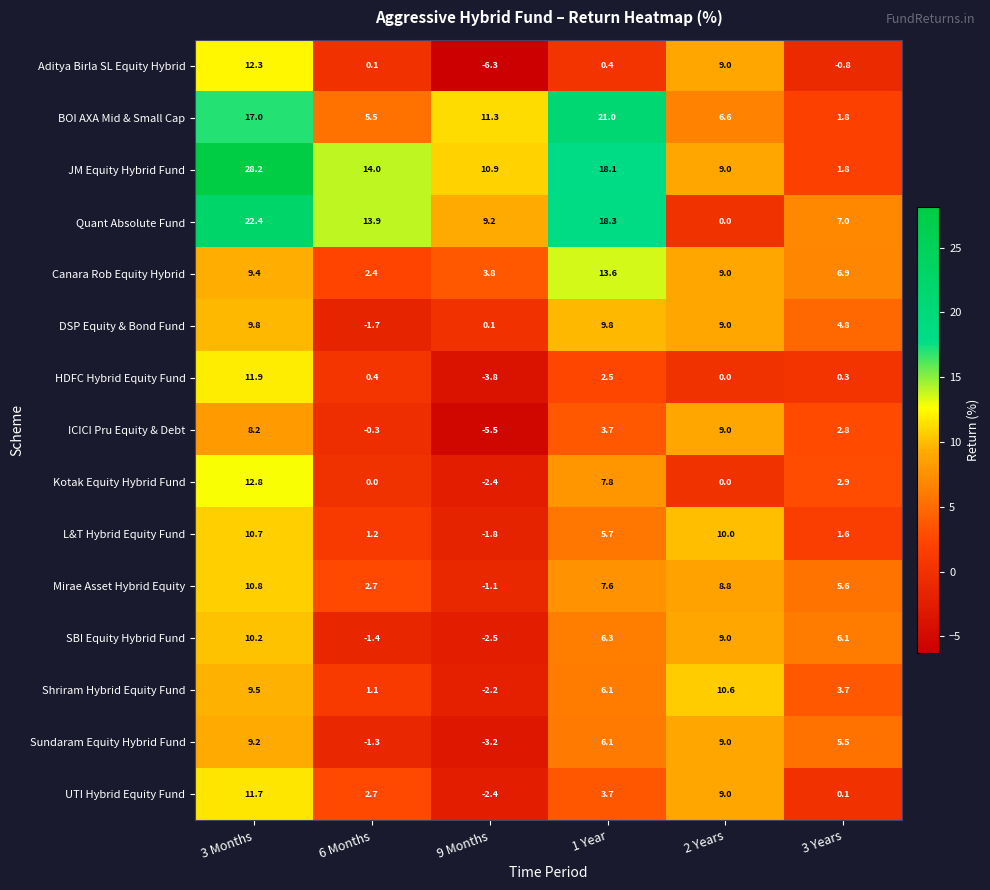

The JM Equity Hybrid Fund series shows 1.8 at 3 Years. True or false?

True